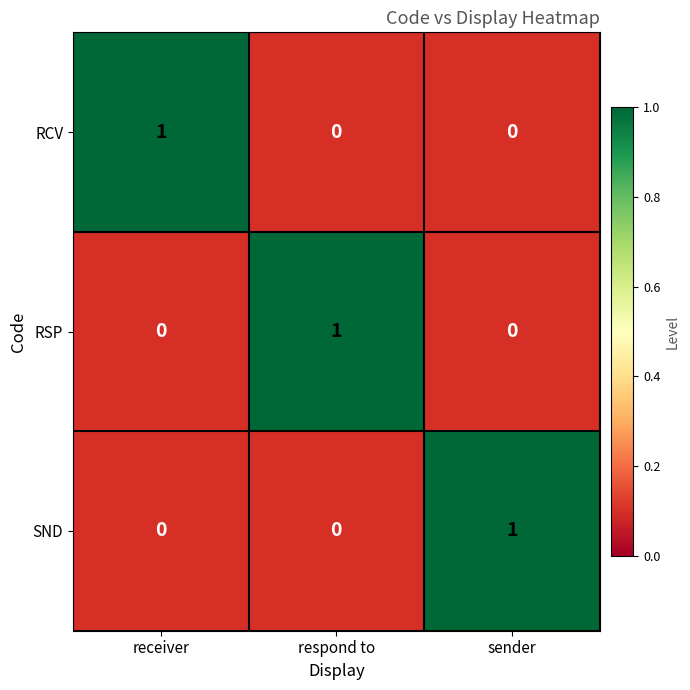

The RCV series shows 2 at receiver. True or false?

False